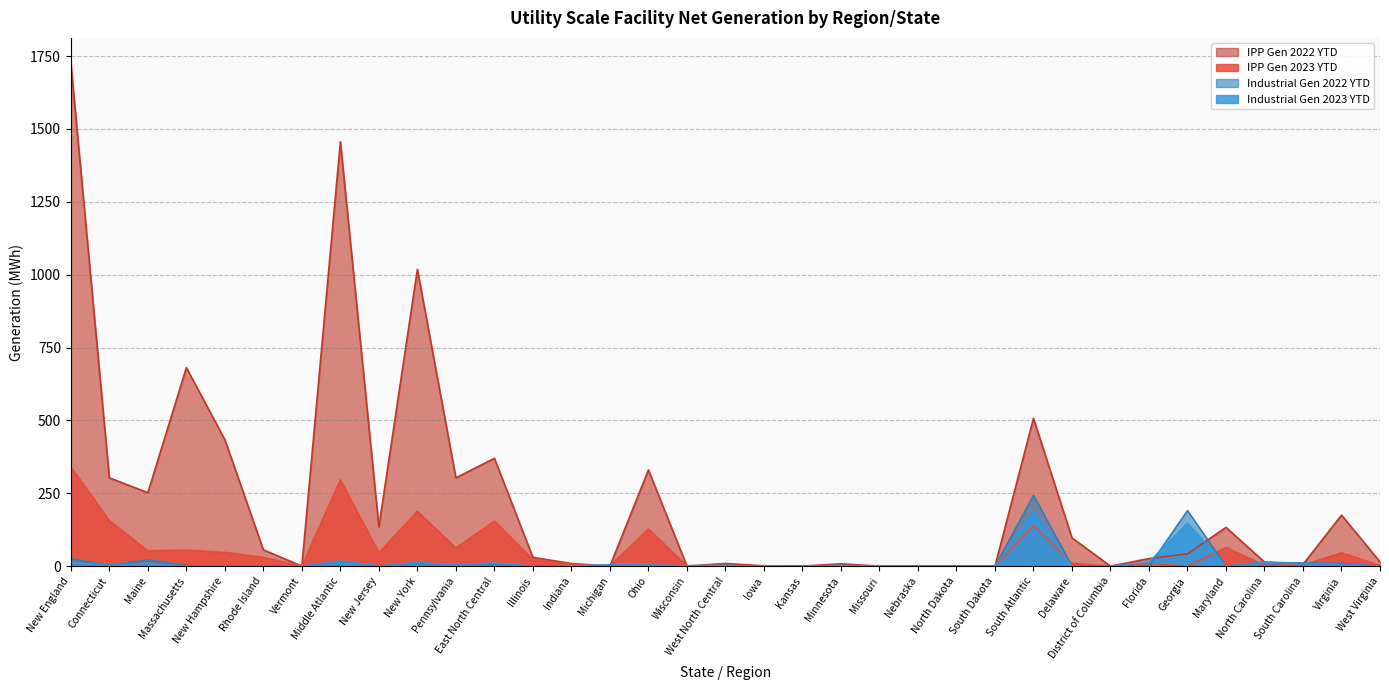

Which series has the largest total across all categories?

IPP Gen 2022 YTD